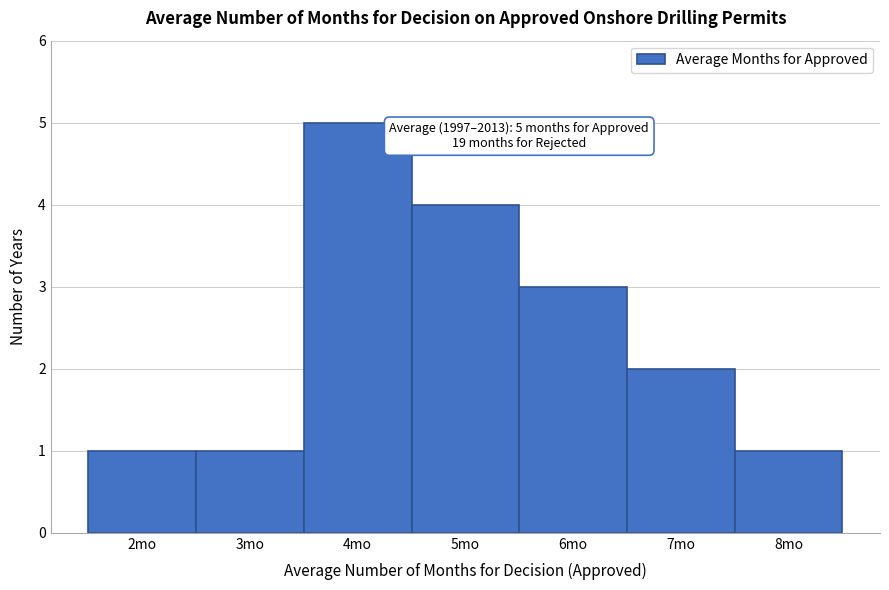

Over which range of the x-axis is the bar tallest?

3.5 to 4.5